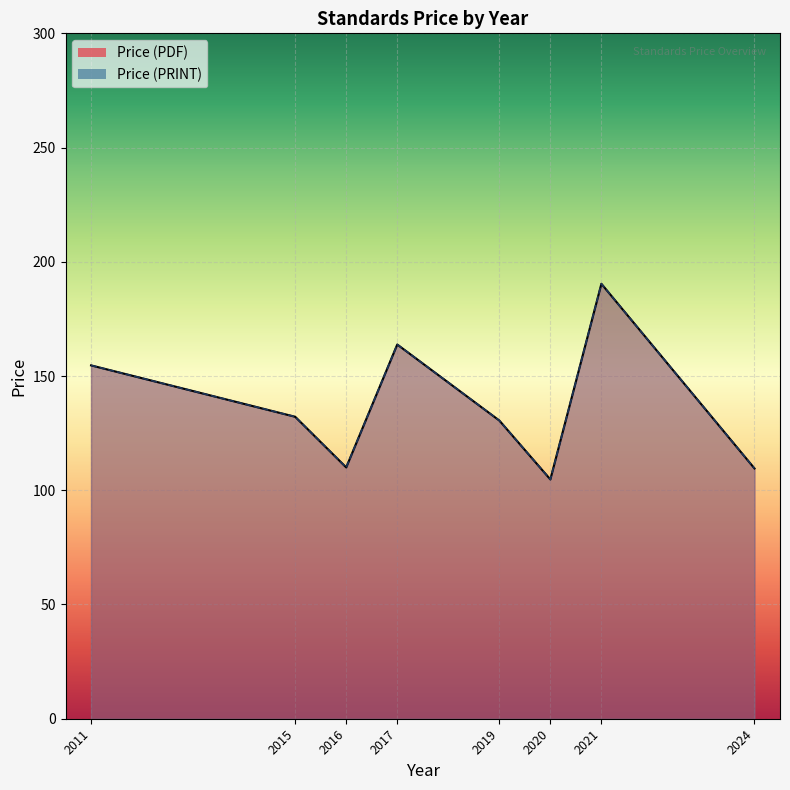

The Price (PRINT) series shows 72.9 at 2024. True or false?

False